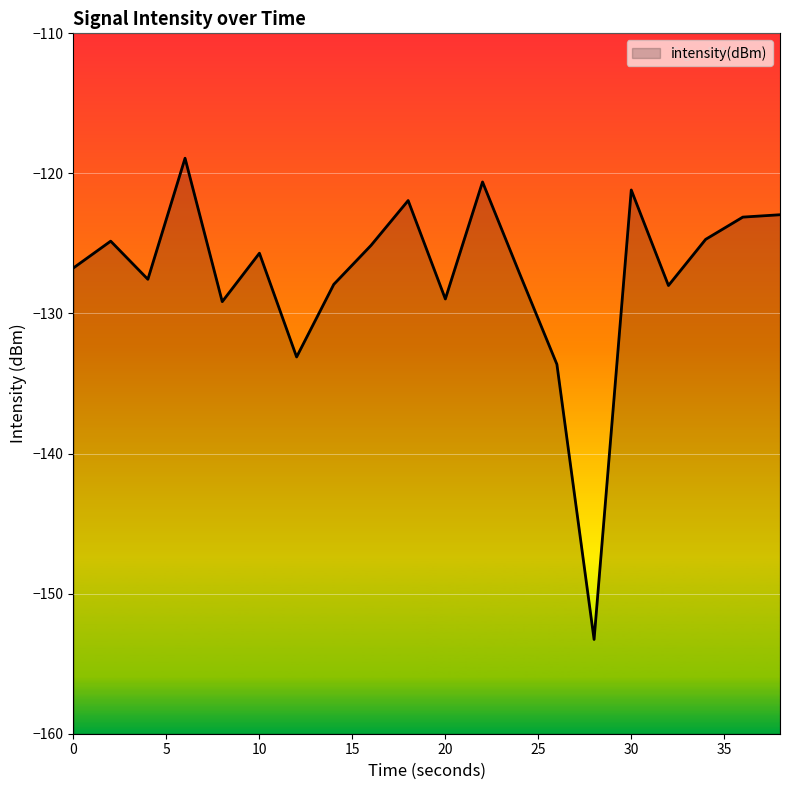

At which category does the chart reach its peak across all series?

6